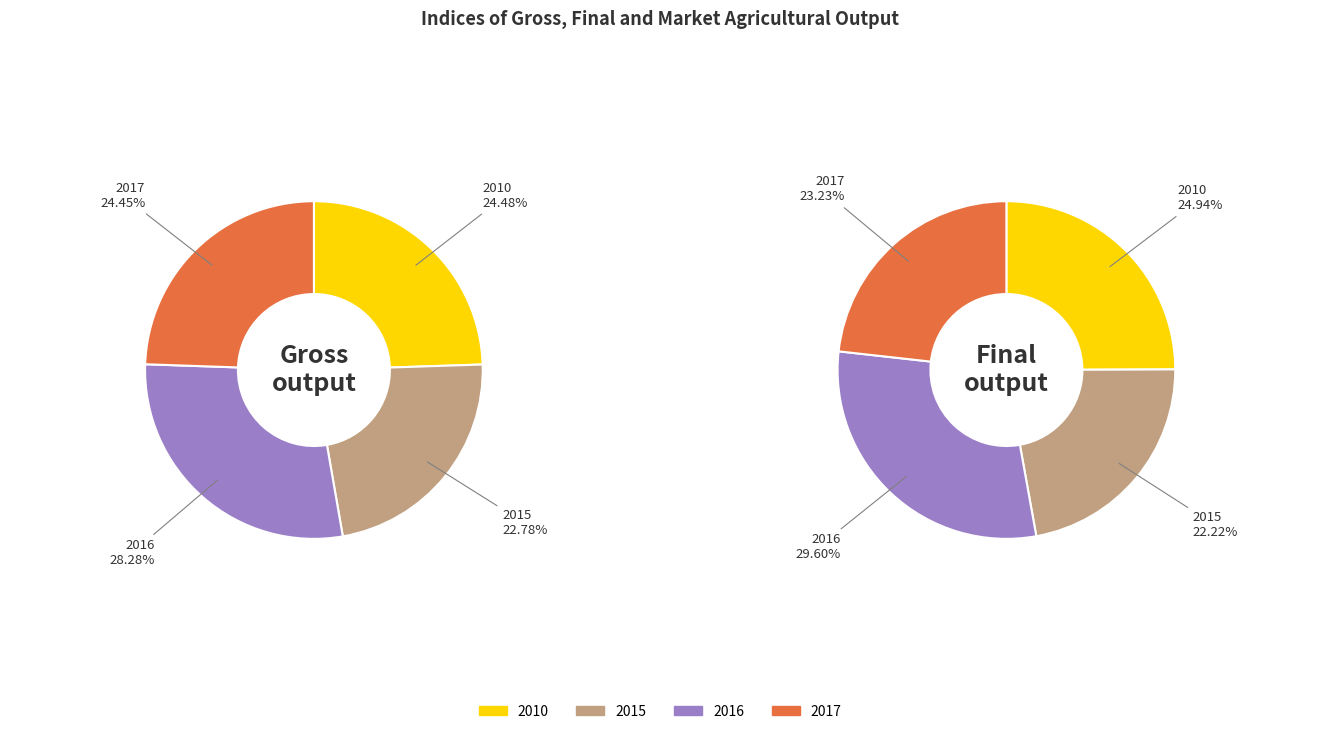

Is there a majority slice in this chart?

No